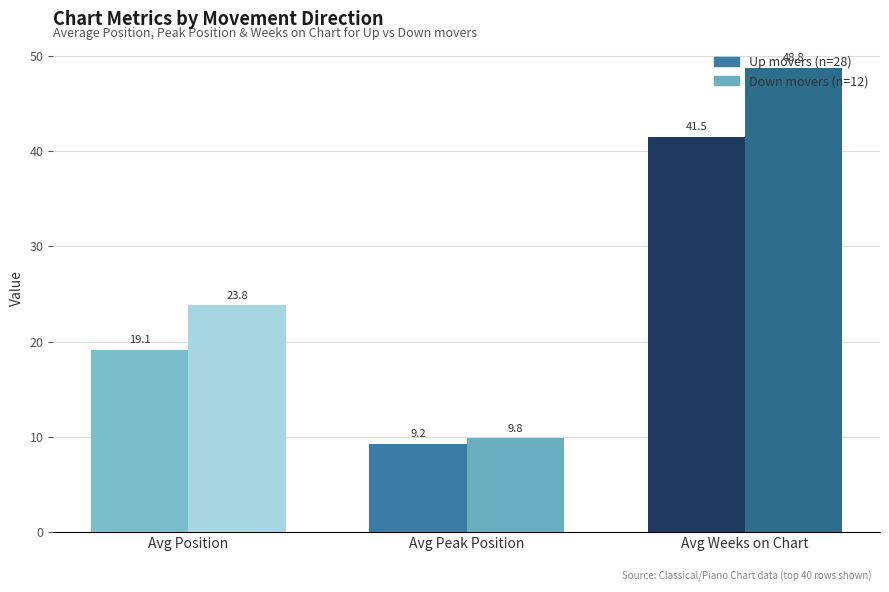

What is the minimum value shown in the chart?

9.2